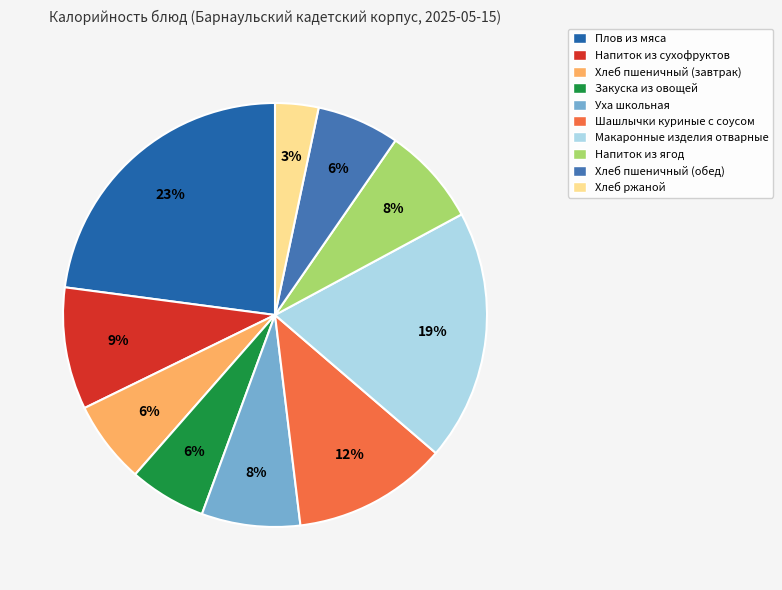

The Хлеб пшеничный (обед) slice represents 1% of the pie. True or false?

False